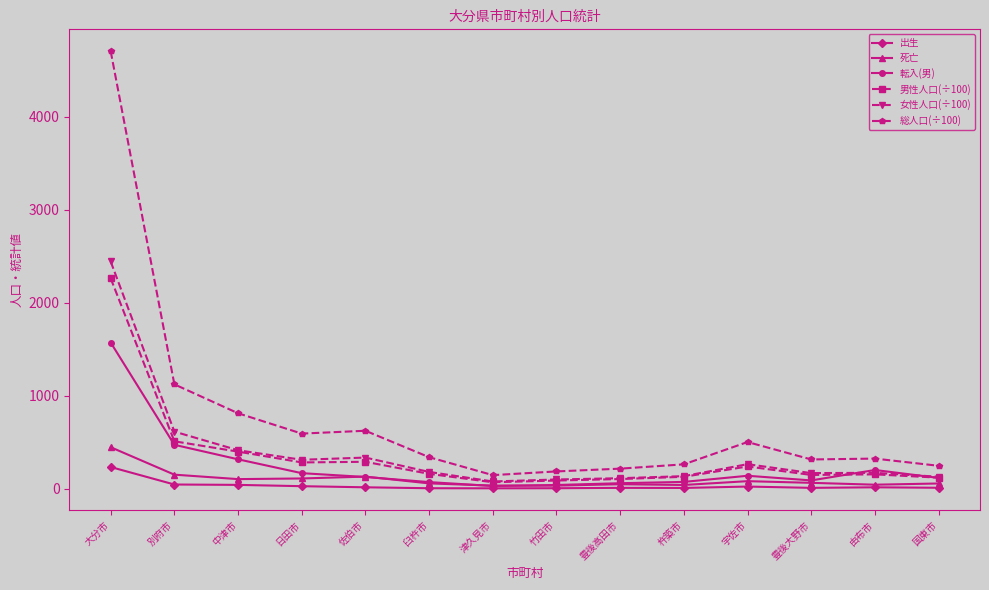

What is the maximum value shown in the chart?

4703.6